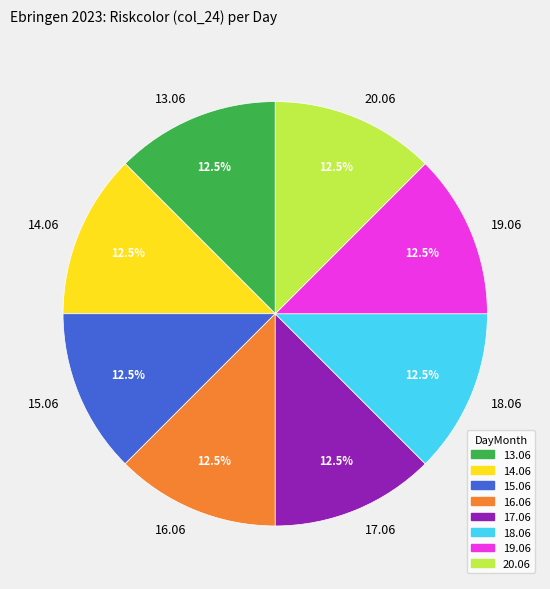

What portion of the pie excludes 17.06?

87.5%